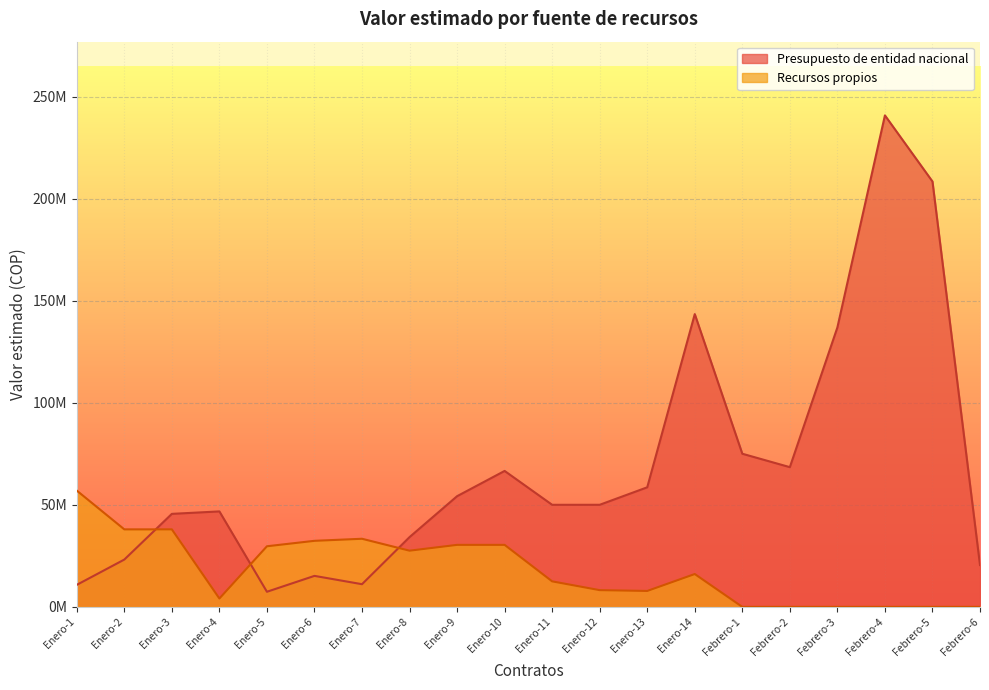

Reading right to left, extract all data points from this chart.

Presupuesto de entidad nacional: 20517000	208532500	240922500	136987200	68493600	75070800	143515360	58620000	50047200	50037750	66643840	54264000	34206291	11121600	15200000	7413000	46800000	45600000	23200000	10800000
Recursos propios: 0	0	0	0	0	0	16103412	7813344	8206800	12511796	30400000	30400000	27550000	33392500	32384636	29715516	4100000	38000000	38000000	57000000